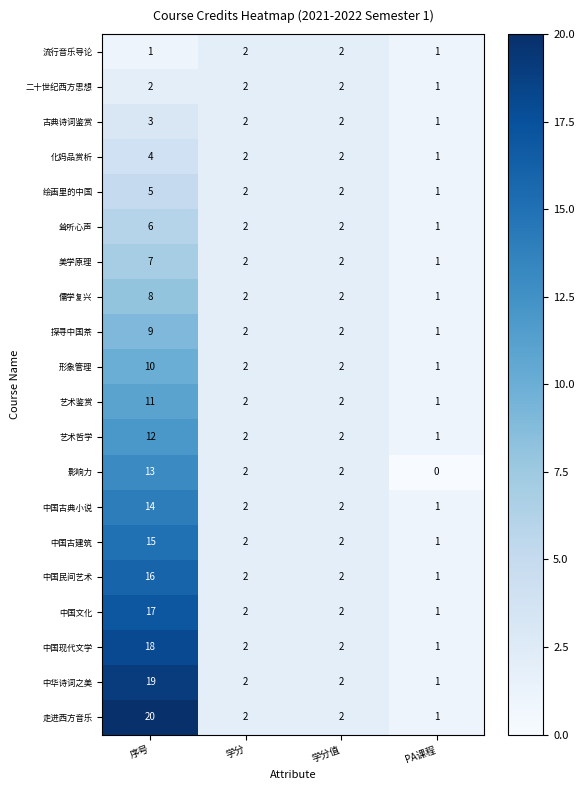

At which category does the chart reach its peak across all series?

序号